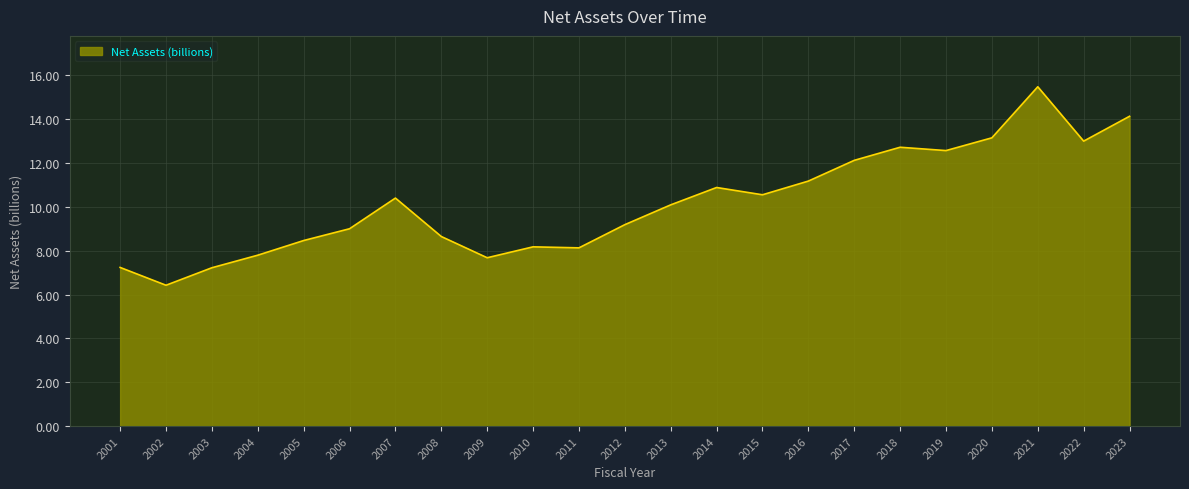

What is the ratio of the value at 2004 to the value at 2010?

1.0